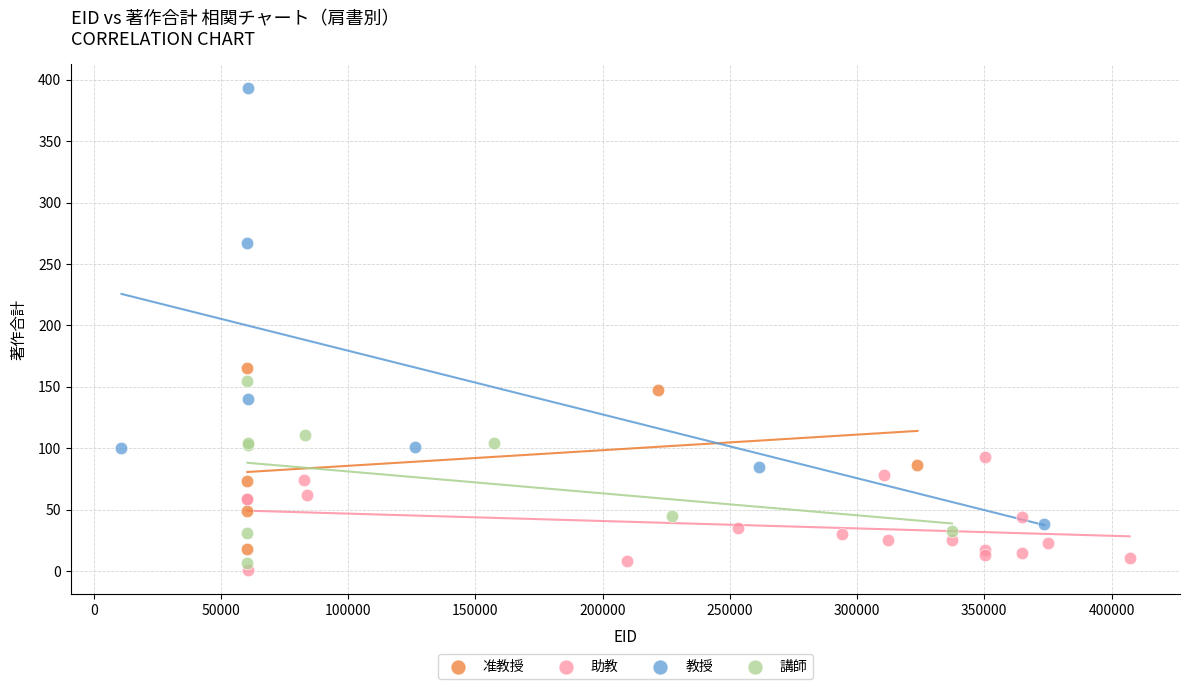

Which series has the largest Y range (max minus min)?

教授